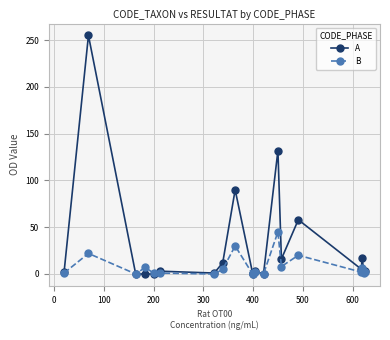

What is the highest value of the B series?

45